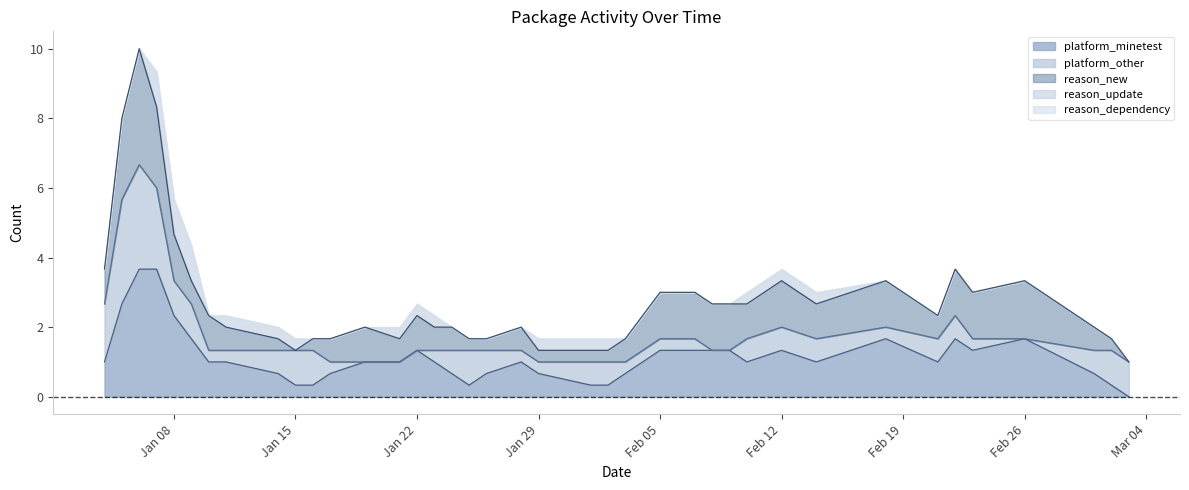

Between 4 and 26, which series saw the biggest shift?

reason_update